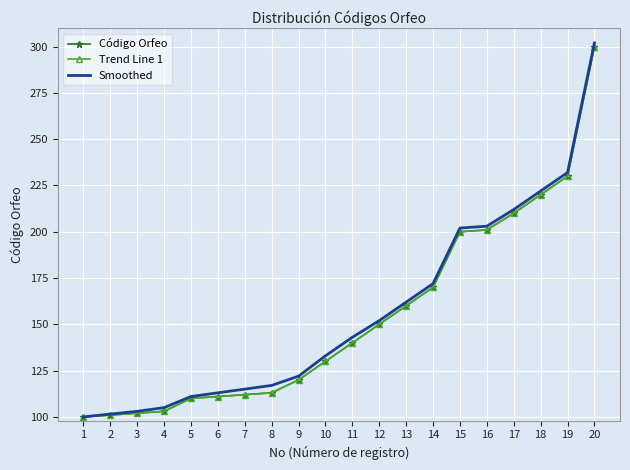

At which label does Código Orfeo reach its peak?

20